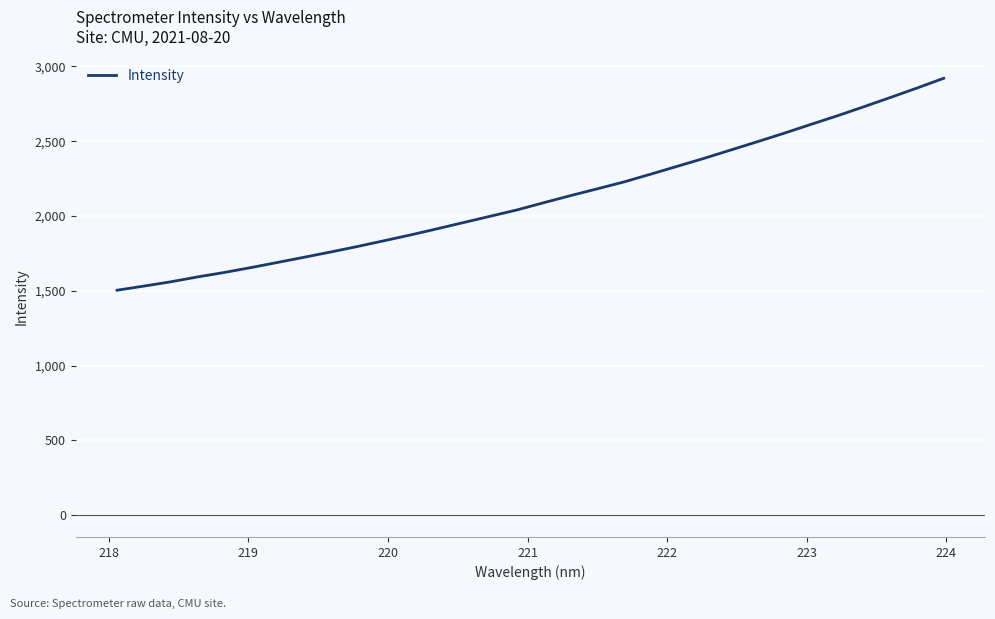

What is the minimum value shown in the chart?

1503.9